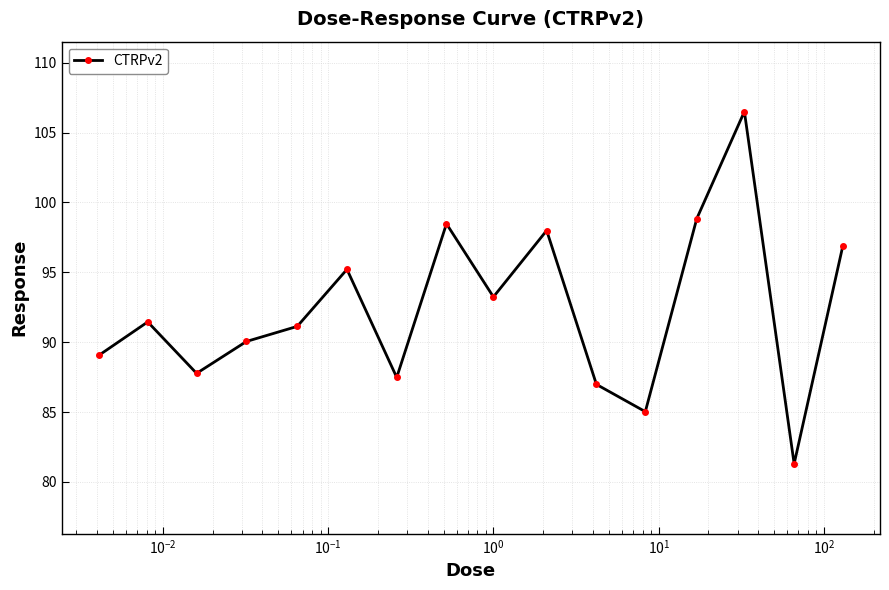

True or false: the data has more than 0 interior local peaks.

True